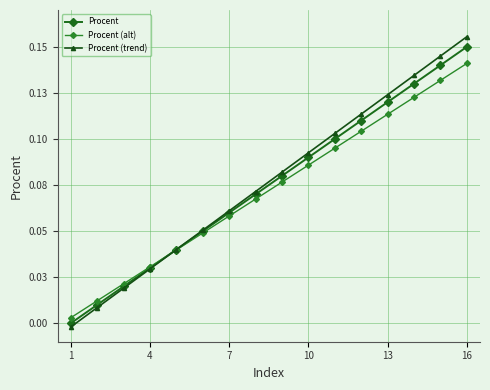

Rank the series by their average value, from highest to lowest.

Procent (trend), Procent, Procent (alt)